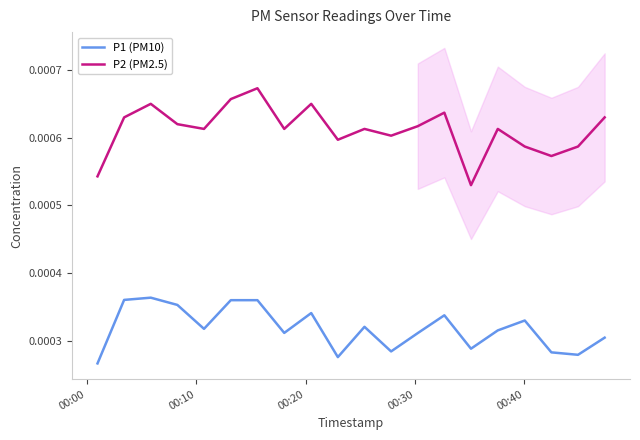

True or false: P1 (PM10) and P2 (PM2.5) cross at least once.

False